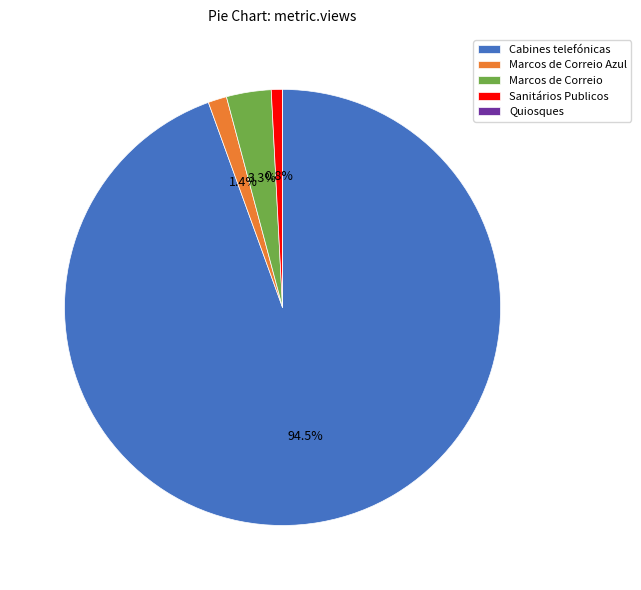

Do Sanitários Publicos and Marcos de Correio together represent more than half of the pie?

No